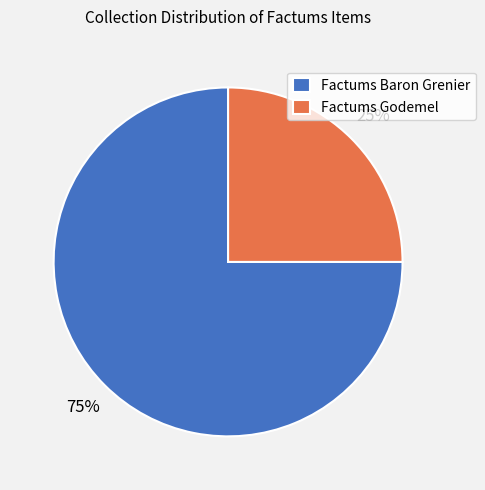

True or false: Factums Baron Grenier accounts for 83% of the total.

False